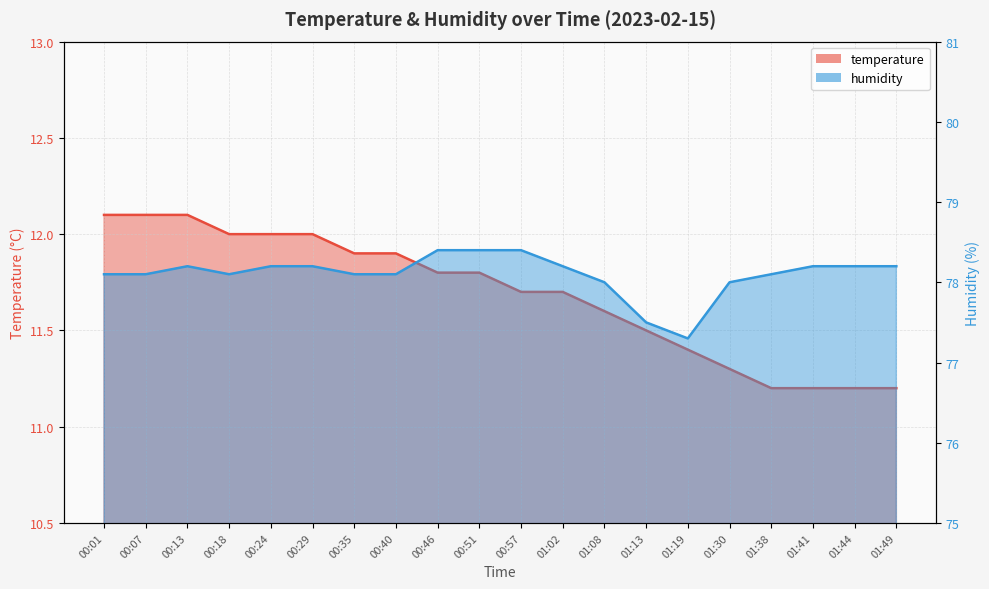

How many interior local valleys does the humidity series have?

2